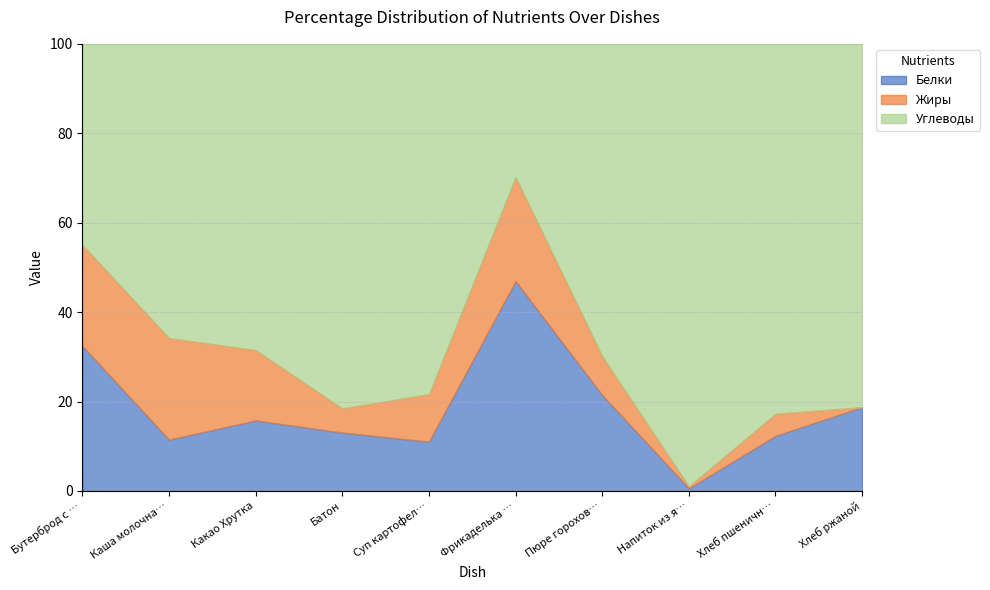

How many intersections are there between Углеводы and Белки?

2